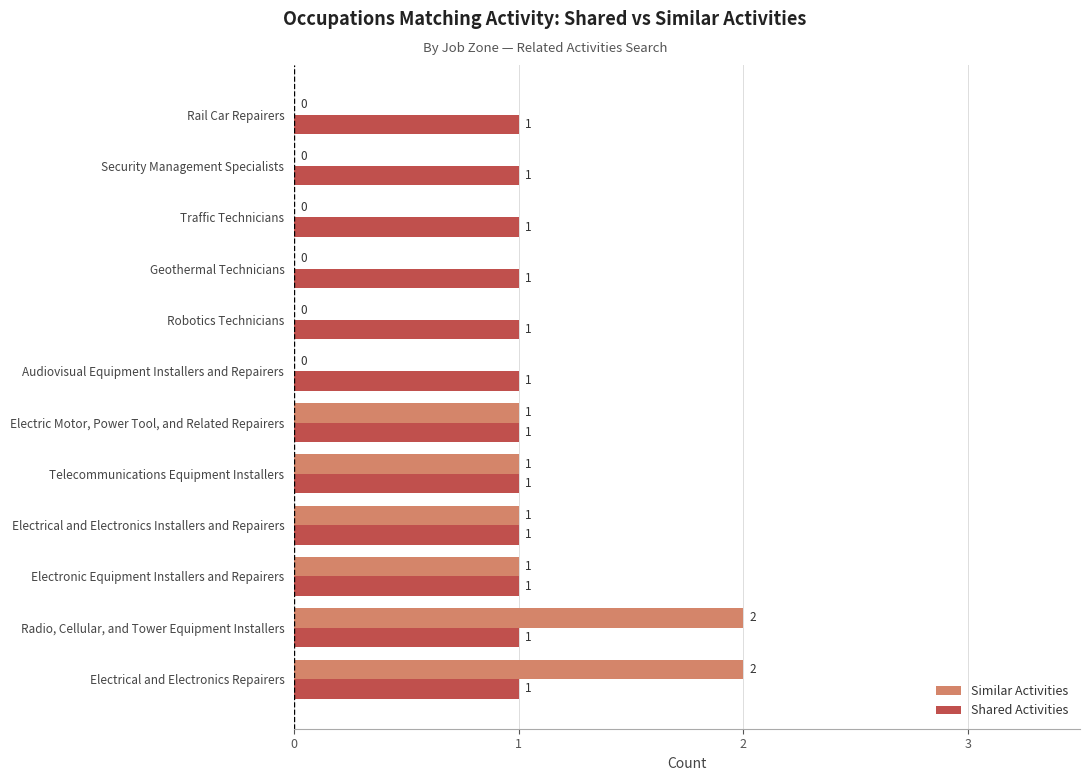

What is the maximum value for Shared Activities?

1